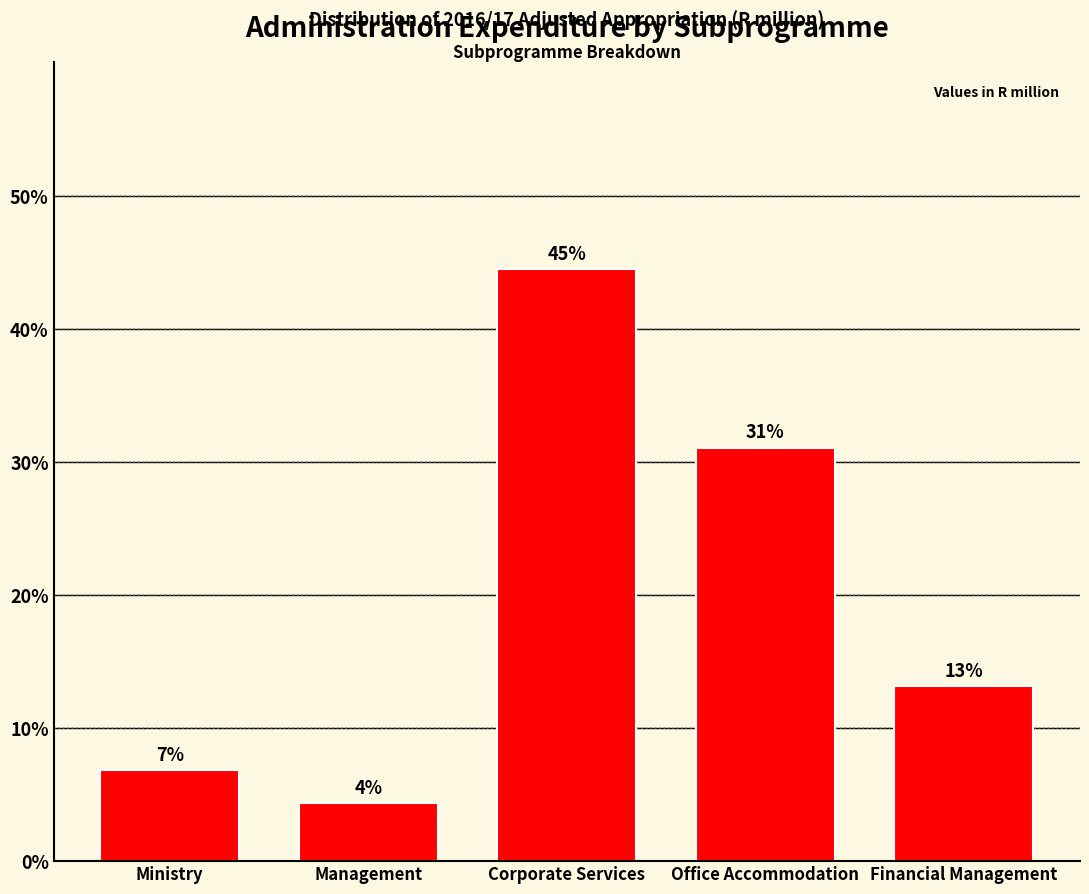

Are the bars horizontal?

No